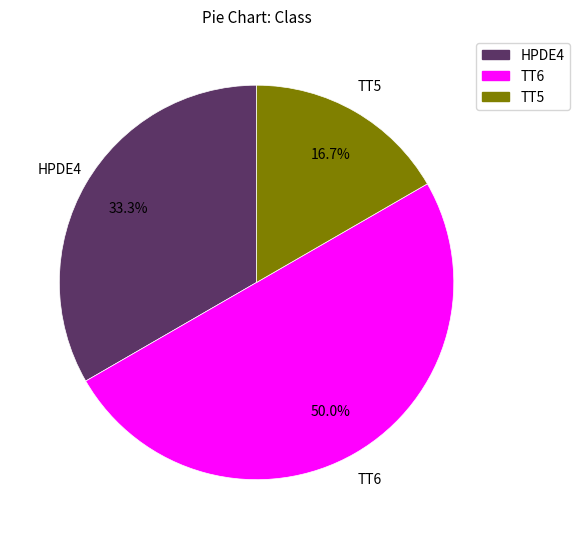

Do TT6 and TT5 together represent more than half of the pie?

Yes